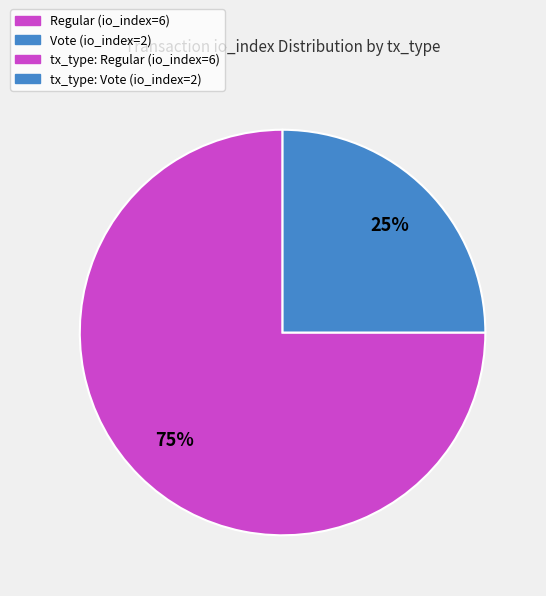

To the nearest percent, what is the difference between the largest and smallest slice percentages?

50%